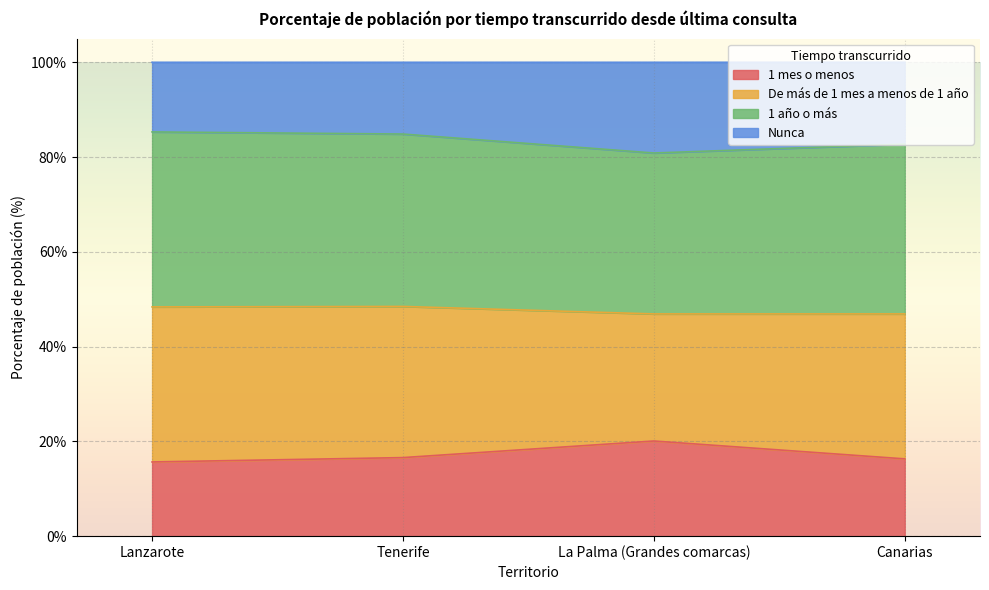

What value does the 1 mes o menos series have at Lanzarote?

15.7